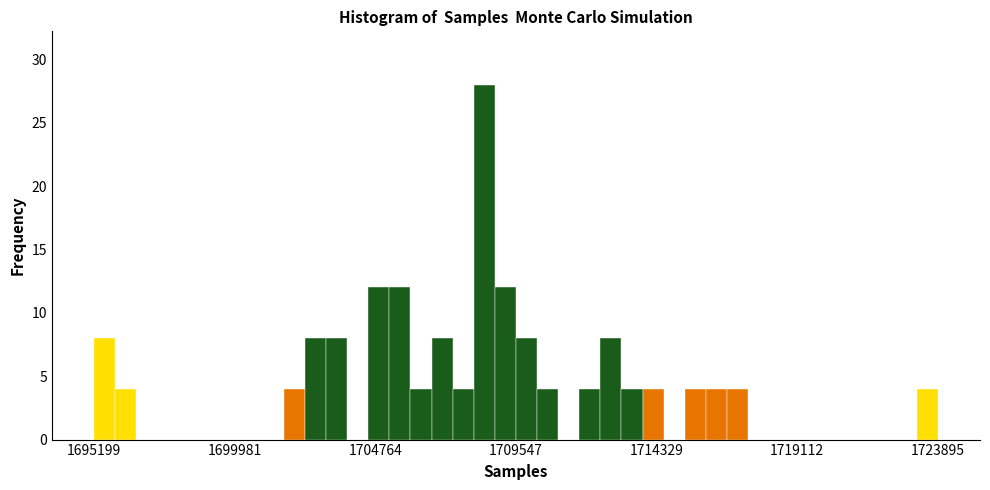

Around what value on the x-axis is the tallest bar? Give the approximate position of its centre, as read against the axis.

1708500